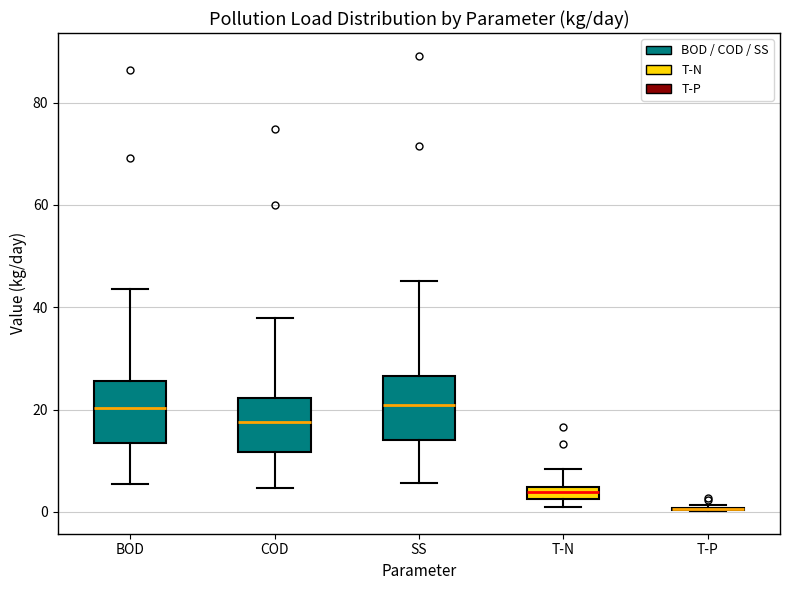

Where is the lower edge of the box for T-N on the y-axis? The values are not printed on the chart, so give them approximately, as read against the axis.

2